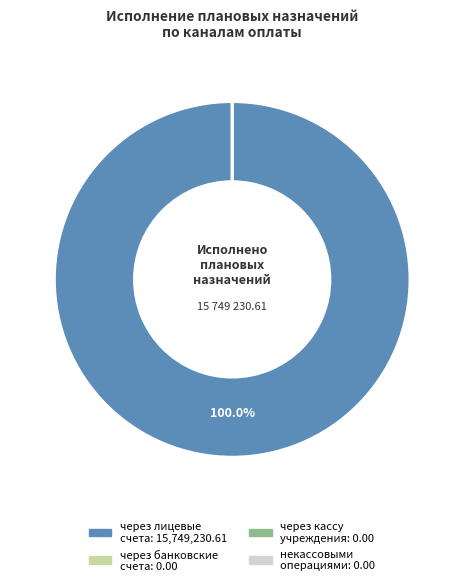

How many segments does this pie chart have?

4